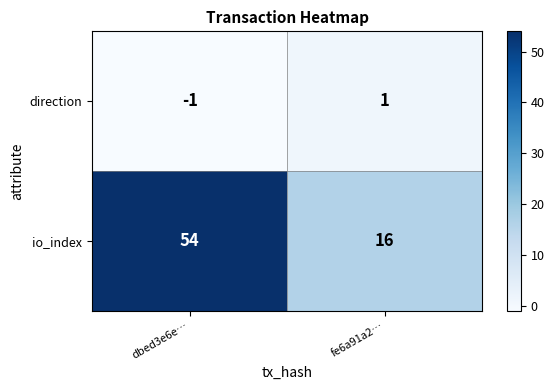

How many series are shown in this chart?

2